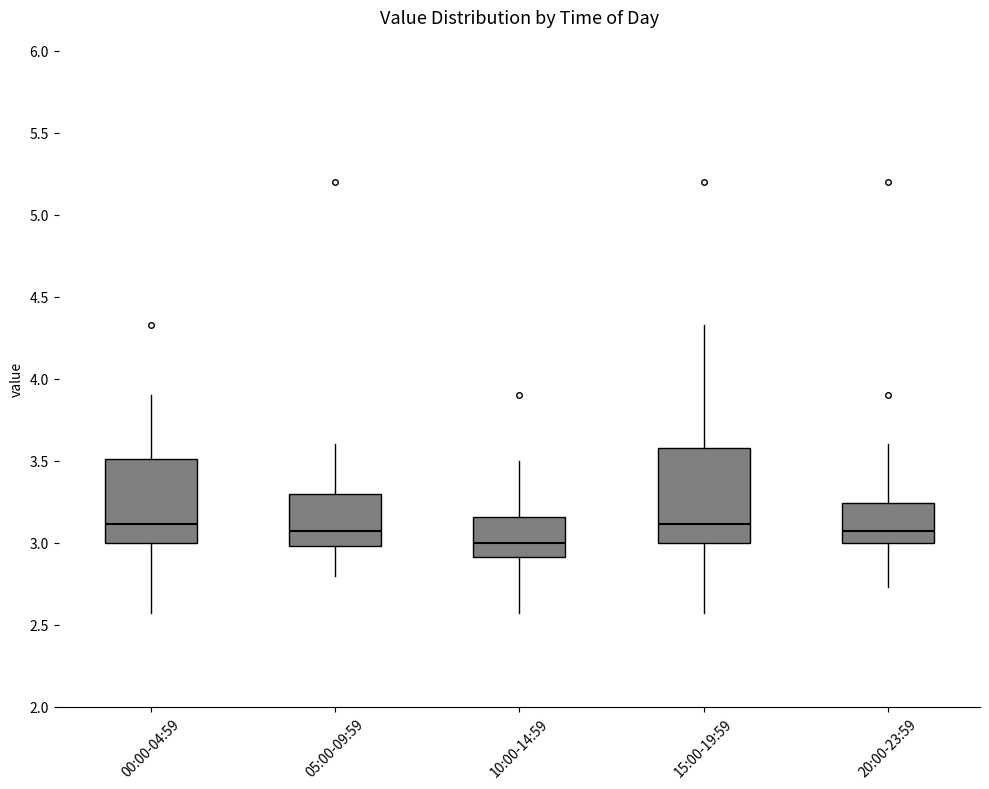

Comparing the boxes themselves (not the whiskers), which one is the tallest?

15:00-19:59